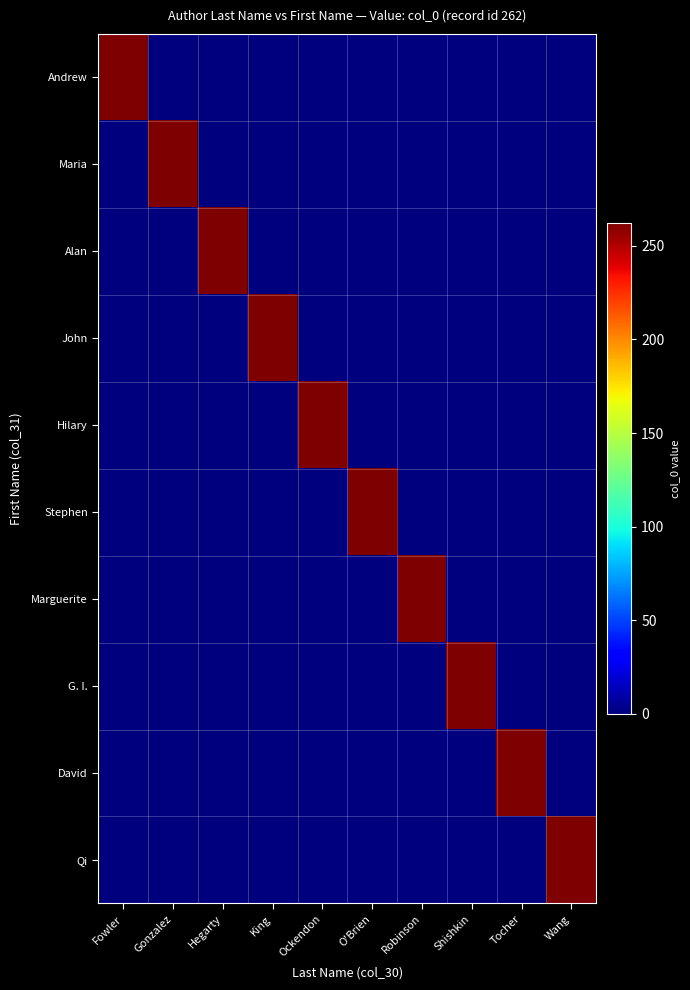

At how many categories does at least one series exceed 47?

10